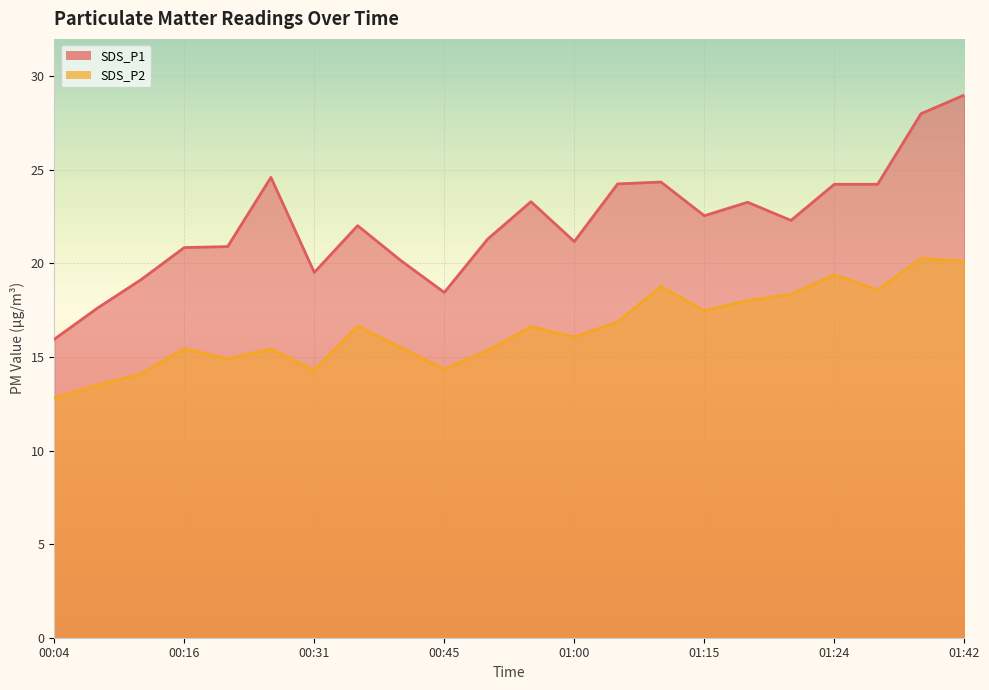

What is the spread (max minus min) of values at 00:09?

4.1